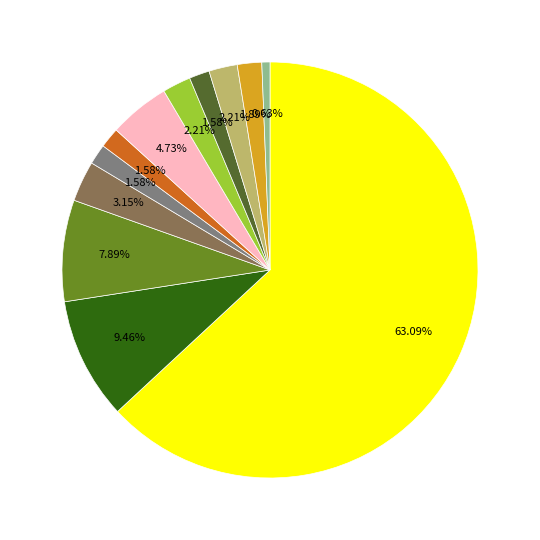

How many slices are in this pie chart?

12